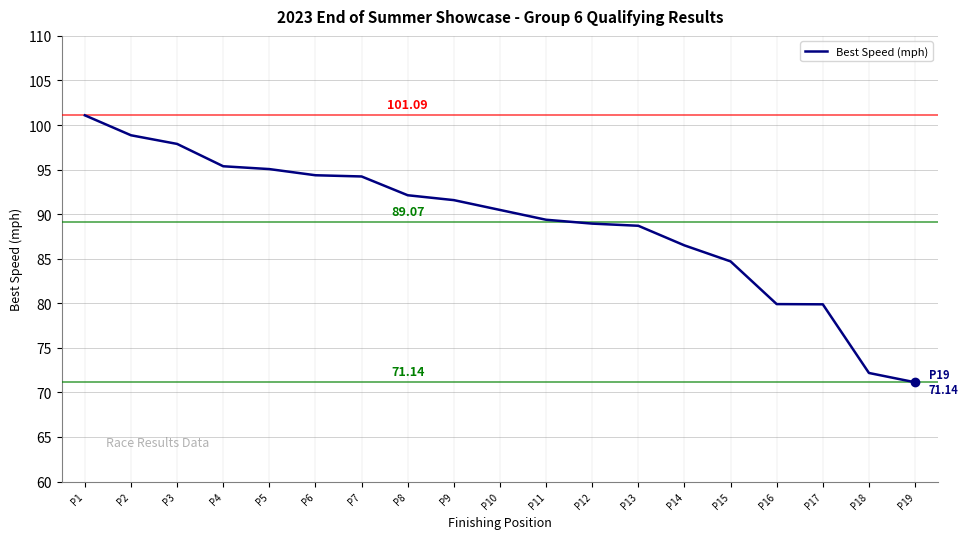

What is the average value?

89.1